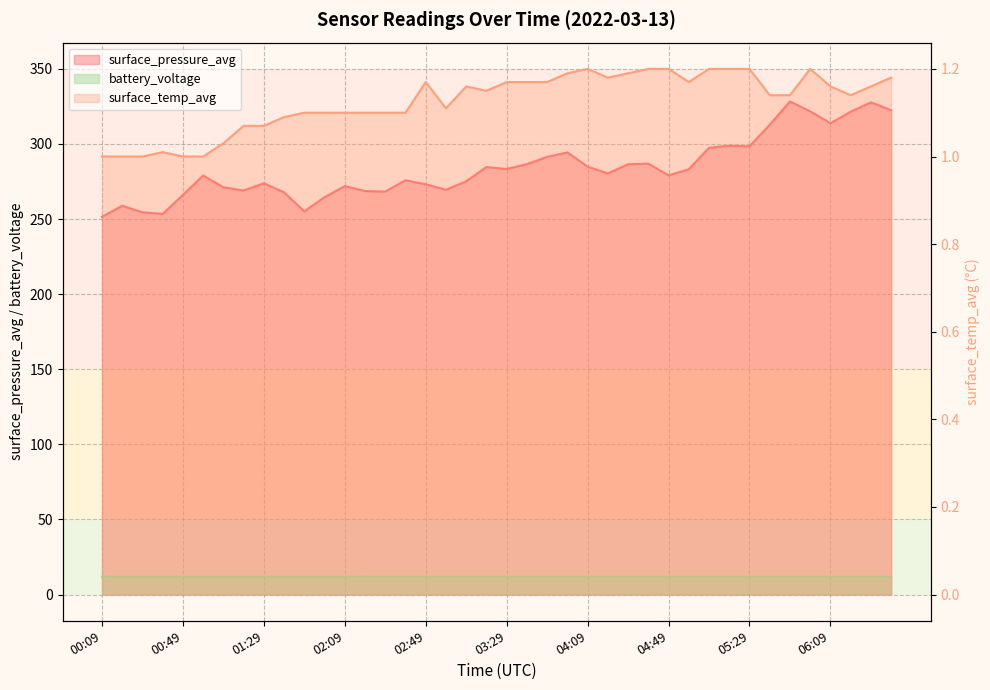

At which category does surface_pressure_avg reach its first local peak?

00:19